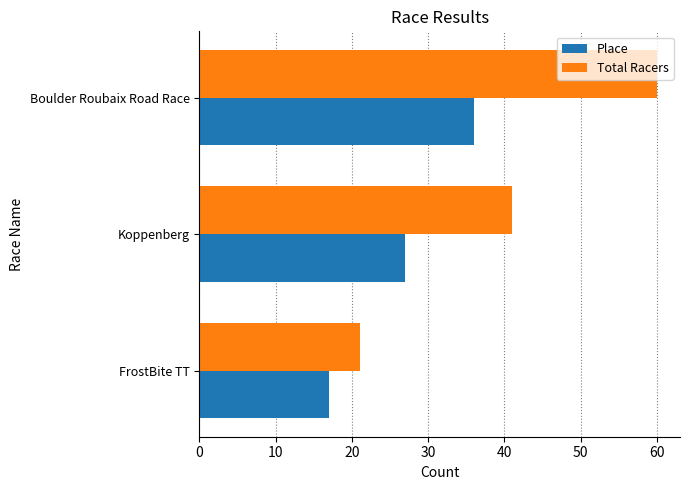

What is the sum of all Total Racers values?

122